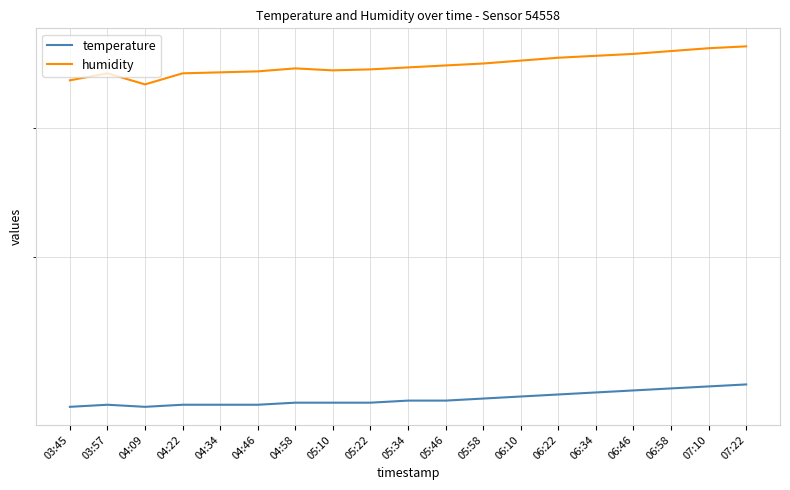

What is the minimum value for temperature?

21.5